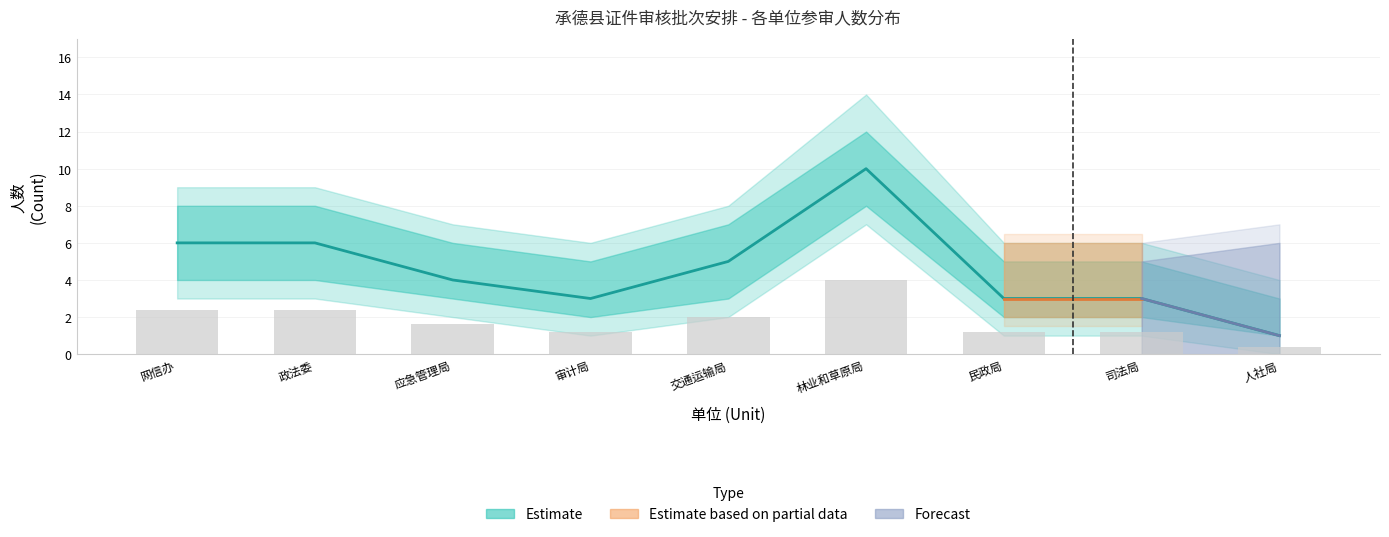

What position from the left is 交通运输局?

5